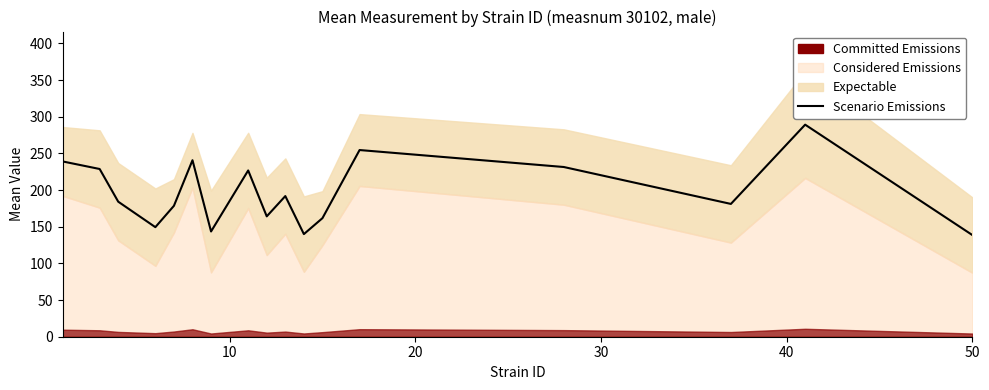

Does the chart have visible grid lines?

No